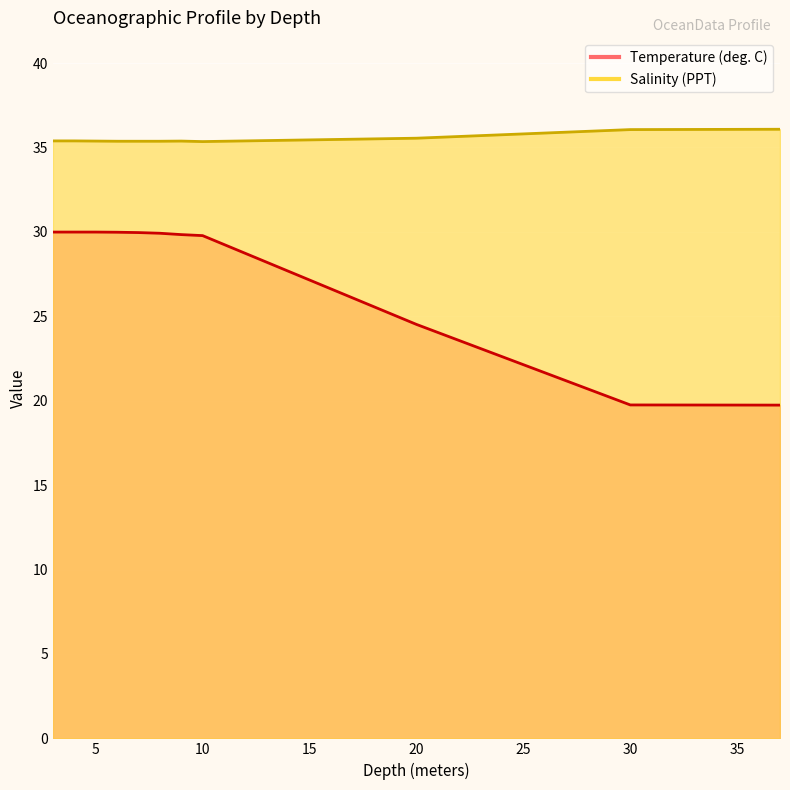

What is the sum of all Temperature values?

303.5